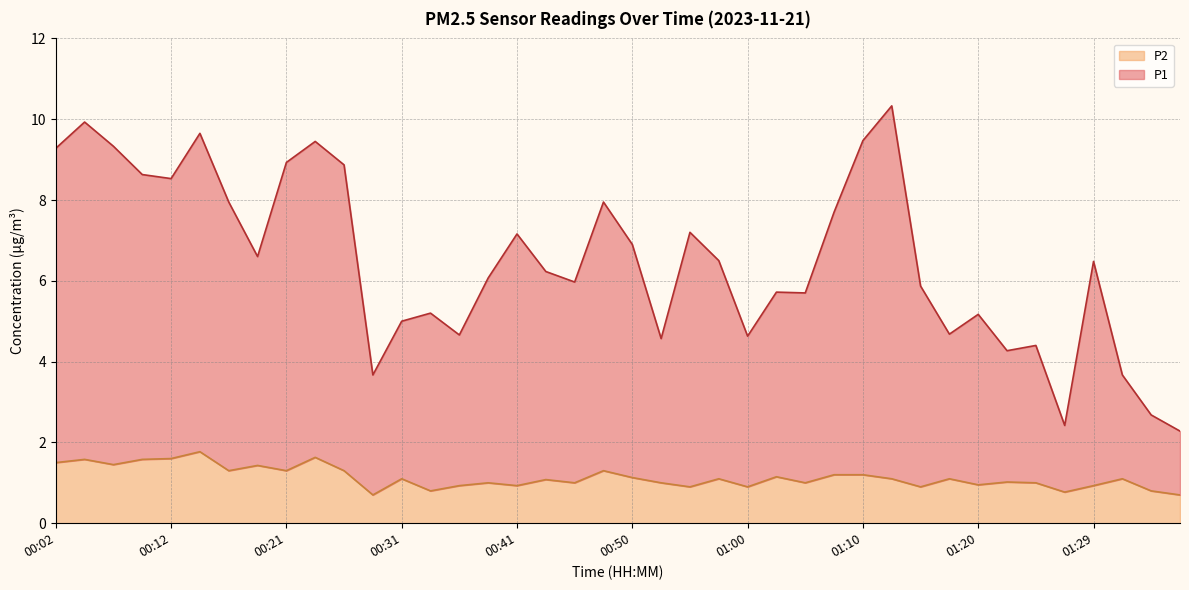

What is the minimum value shown in the chart?

0.7